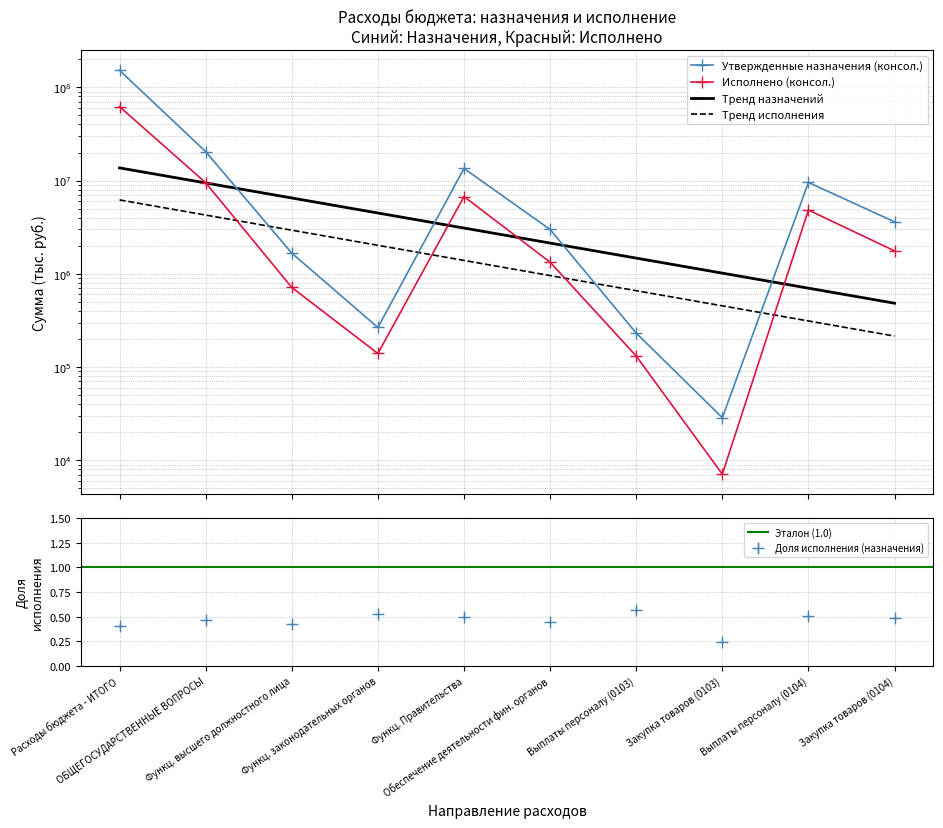

What is the average value of the Утвержденные назначения (консол.) series?

20464546.2